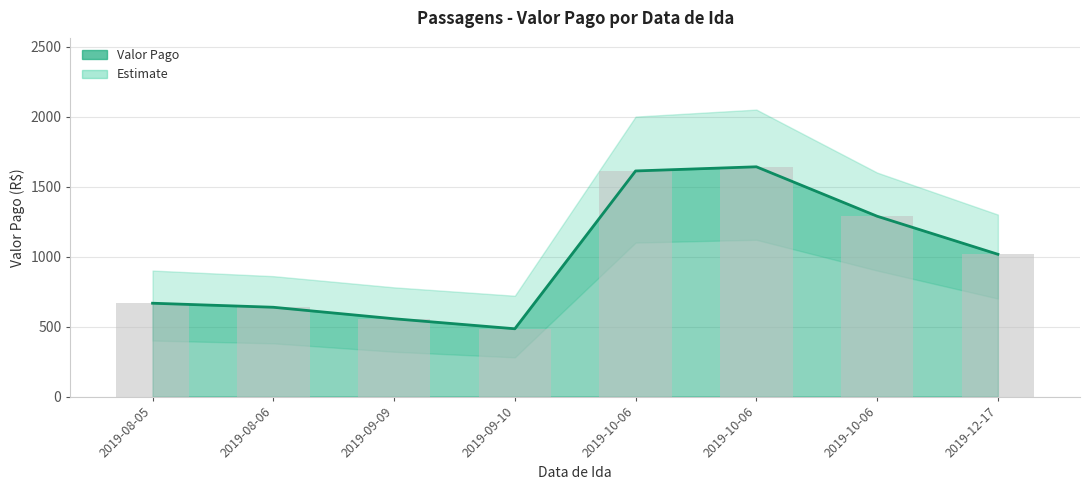

Where does the data first go above 1016?

2019-10-06